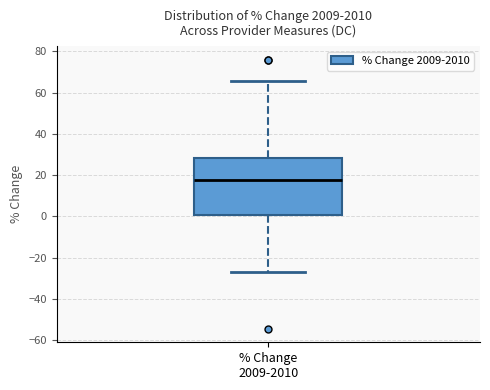

Transcribe this box plot: give where the median line is, the range the box spans, and where the two whiskers end, as read against the y-axis. The values are not printed on the chart, so give them approximately, as read against the axis.

median 18, box 0 to 28, whiskers -26 to 66